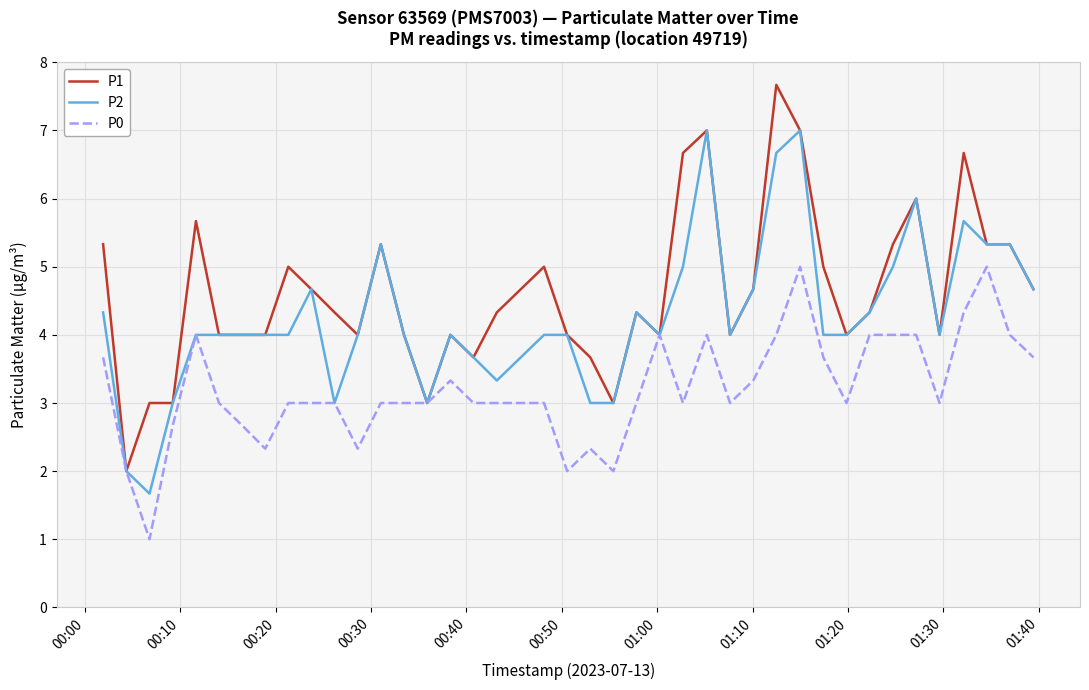

What is the sum of all P1 values?

185.0